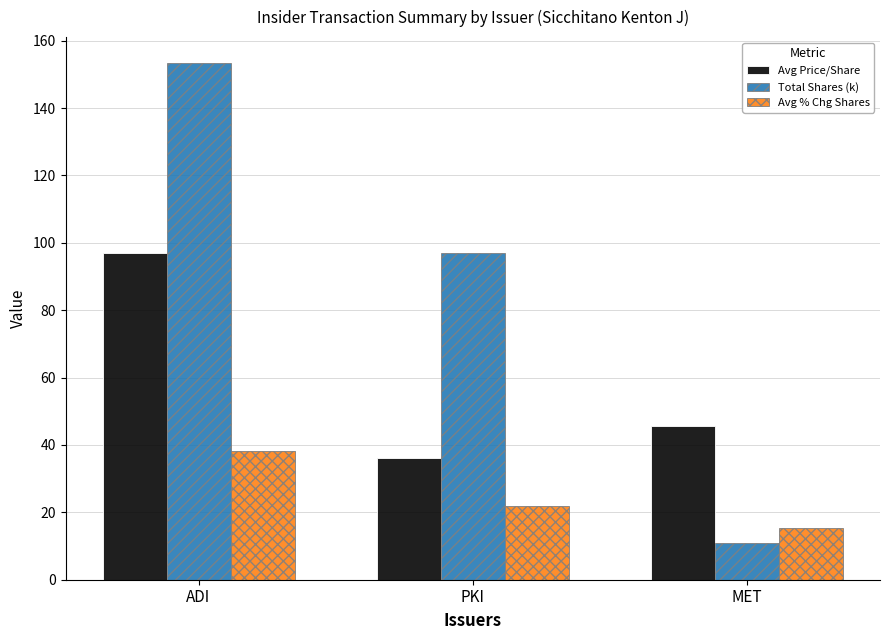

What is the value of the Avg Price/Share bar at the 1st from the left?

97.0